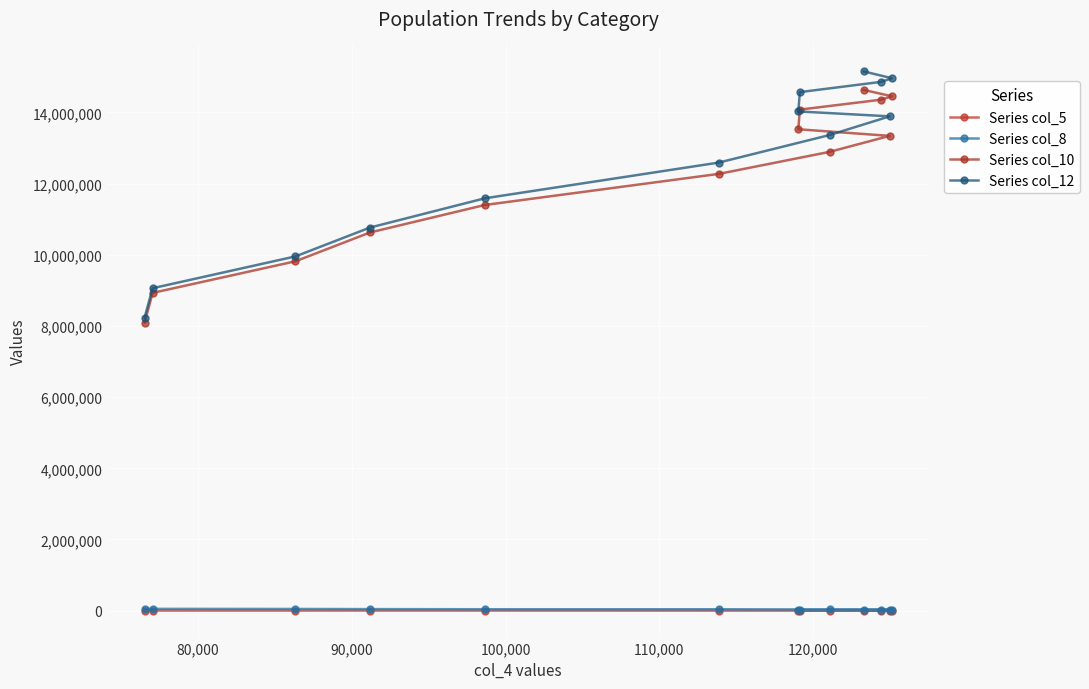

Which series has the largest total across all categories?

Series col_12